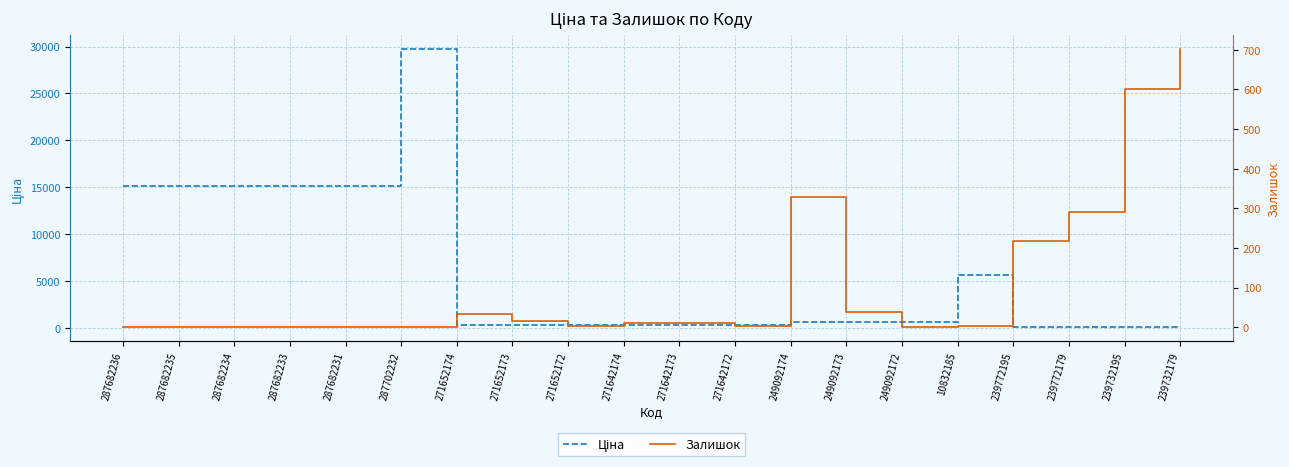

What is the label of the 8th point from the right?

249092174